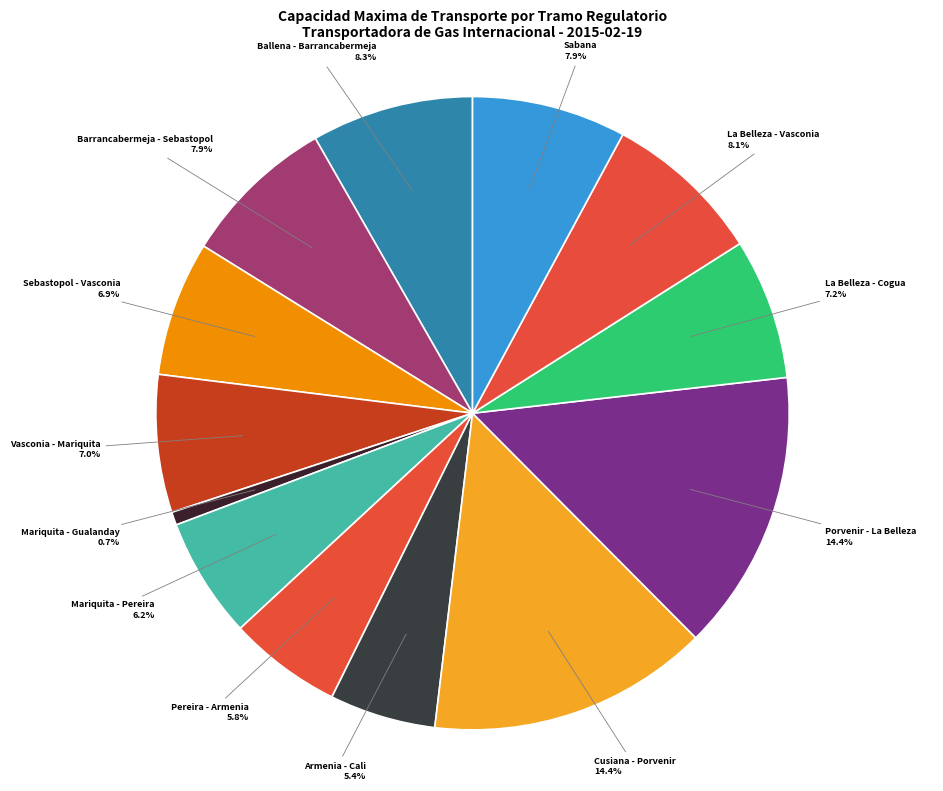

Do Porvenir - La Belleza and La Belleza - Cogua together represent more than half of the pie?

No